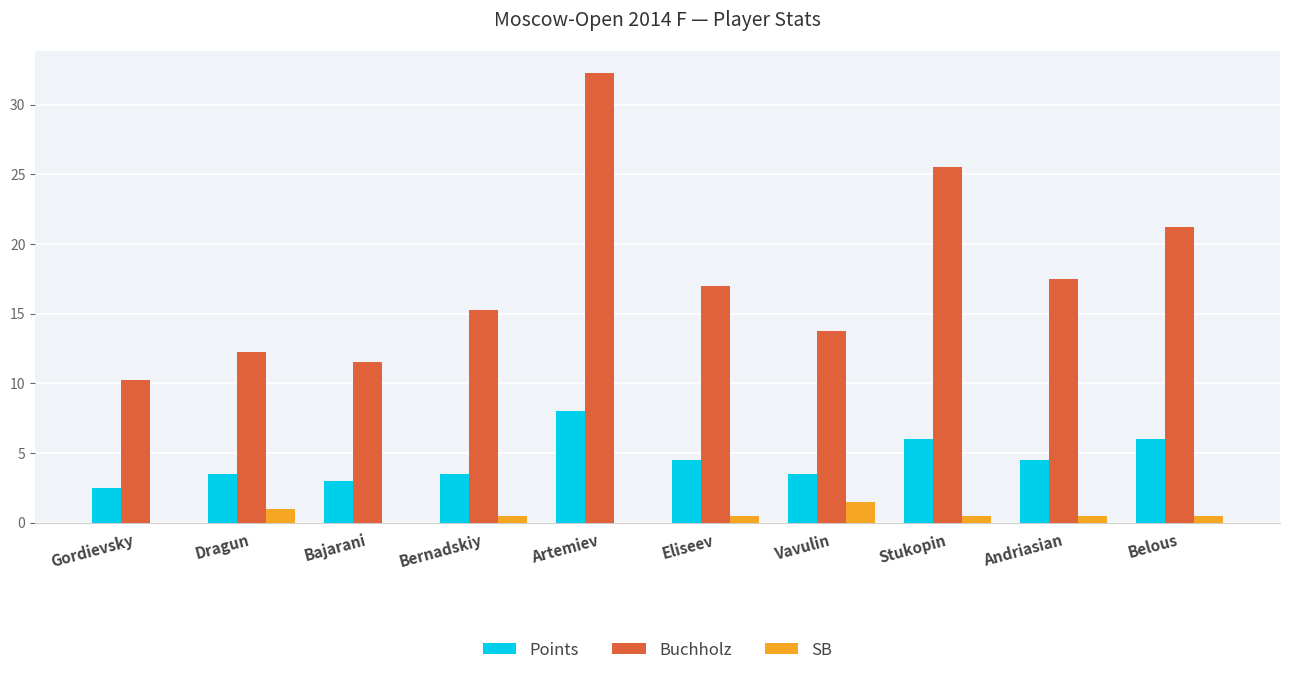

The SB series shows 0.0 at Gordievsky. True or false?

True